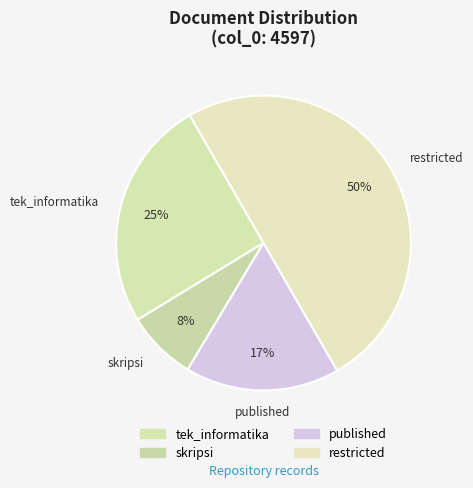

To the nearest percent, what is the difference between the largest and smallest slice percentages?

42%